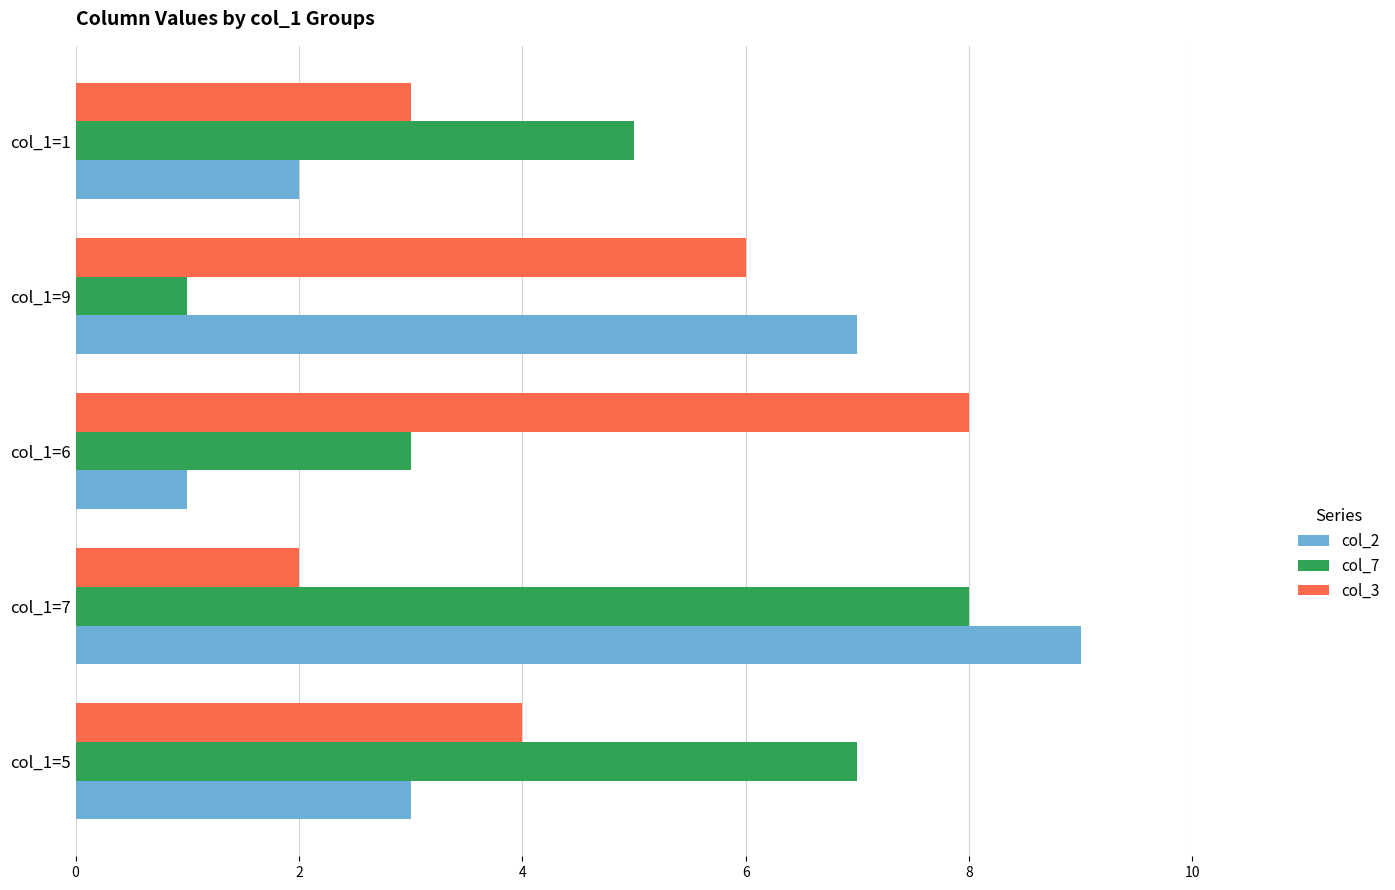

What is the lowest value of the col_7 series?

1